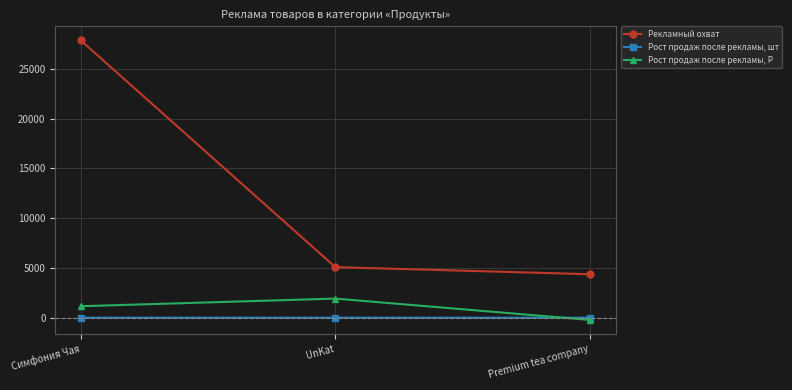

What is the lowest value of the Рост продаж после рекламы, Р series?

-228.0